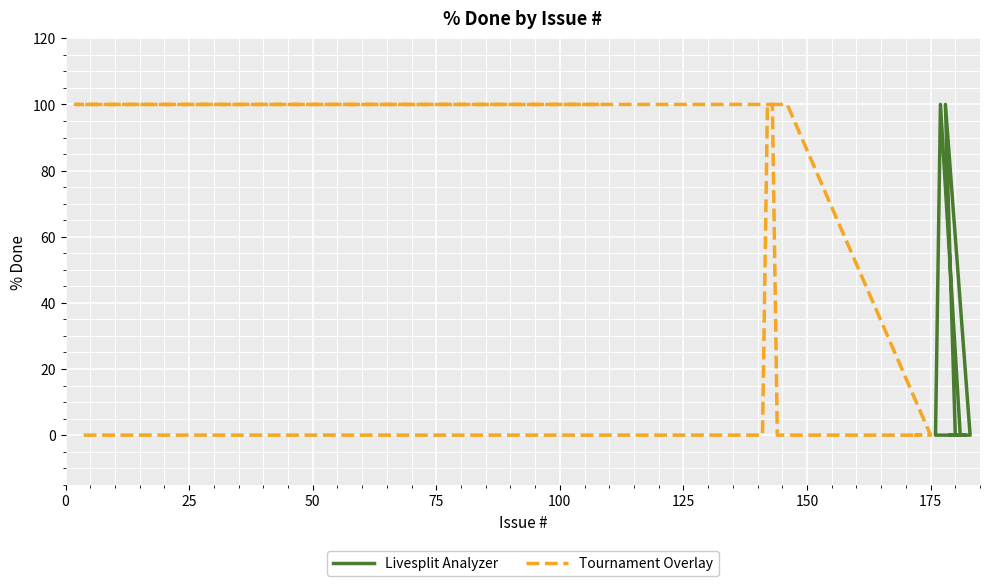

Rank the categories by value from lowest to highest.

180, 183, 181, 176, 182, 179, 144, 173, 172, 175, 141, 3, 178, 177, 108, 2, 143, 146, 145, 142